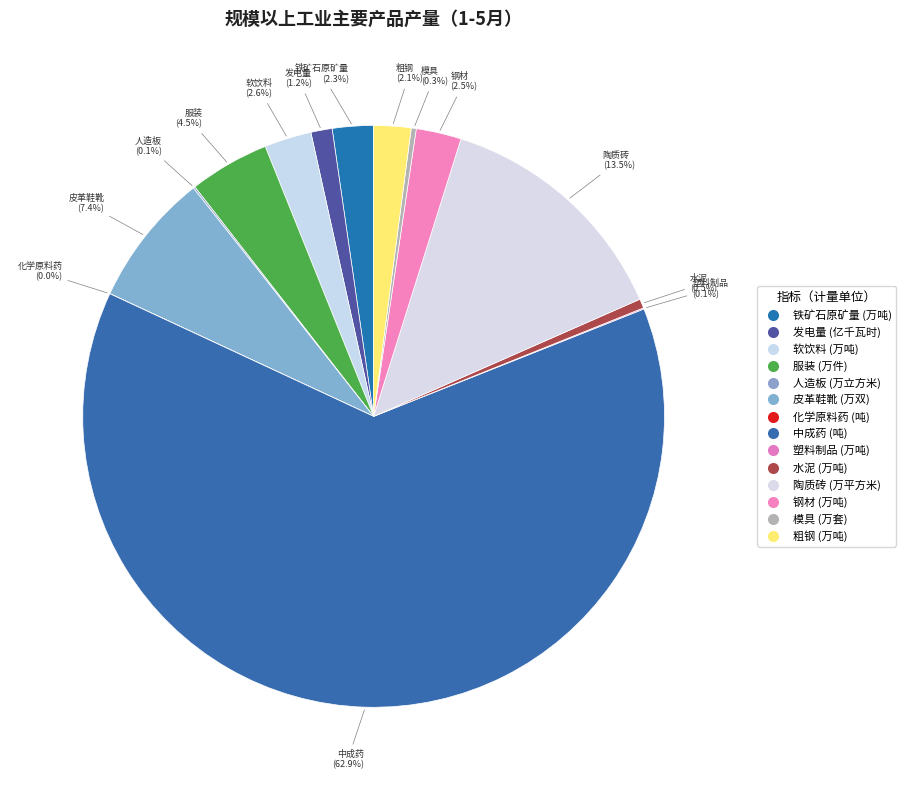

To the nearest percent, what is the average slice percentage?

7%